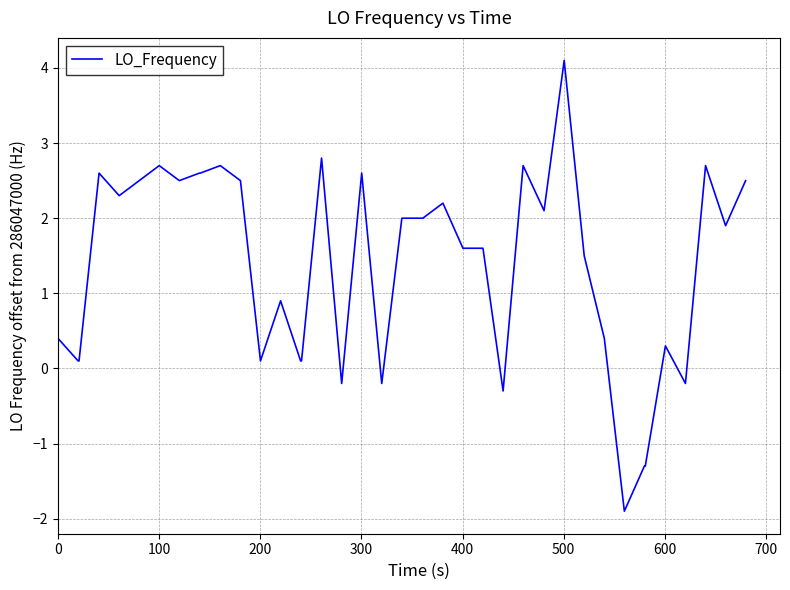

What is the difference between the maximum and minimum values?

6.0